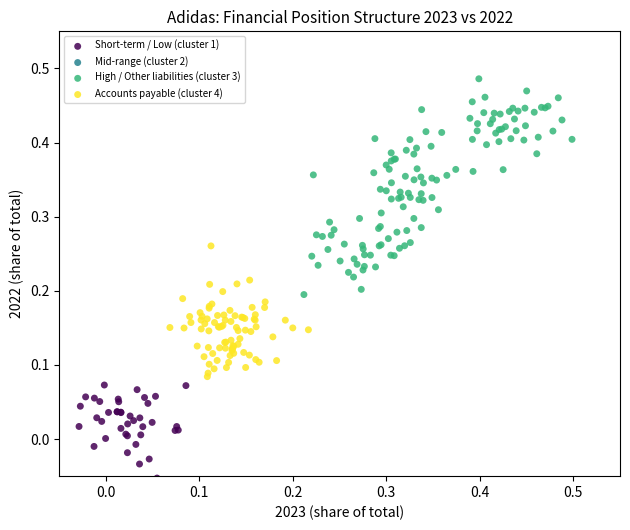

Which series contains the highest Y value?

High / Other liabilities (cluster 3)